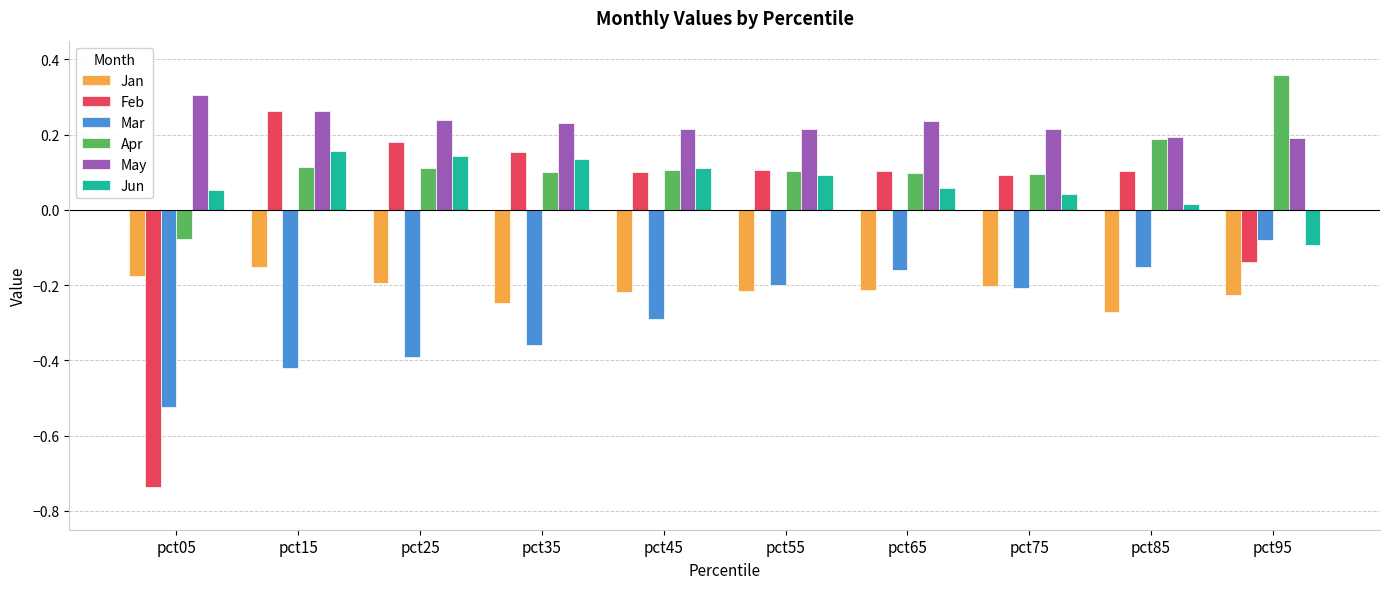

Which series has the largest total across all categories?

May